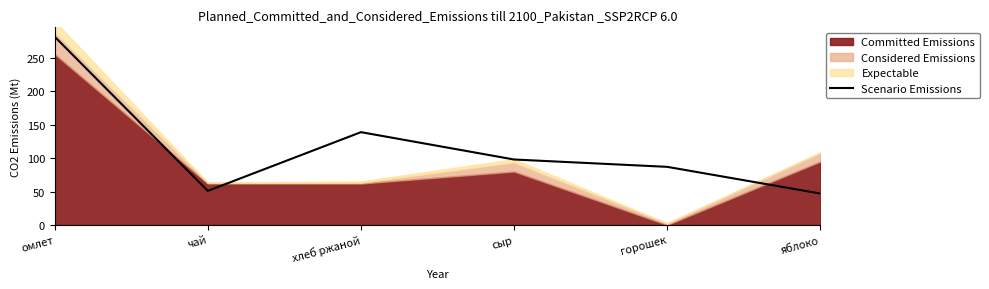

What is the sum of all values?

704